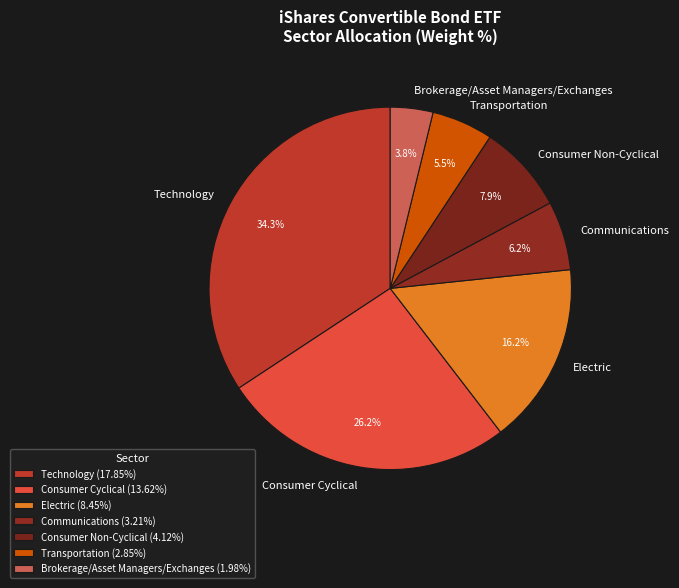

To the nearest percent, what is the difference between the largest and smallest slice percentages?

30%